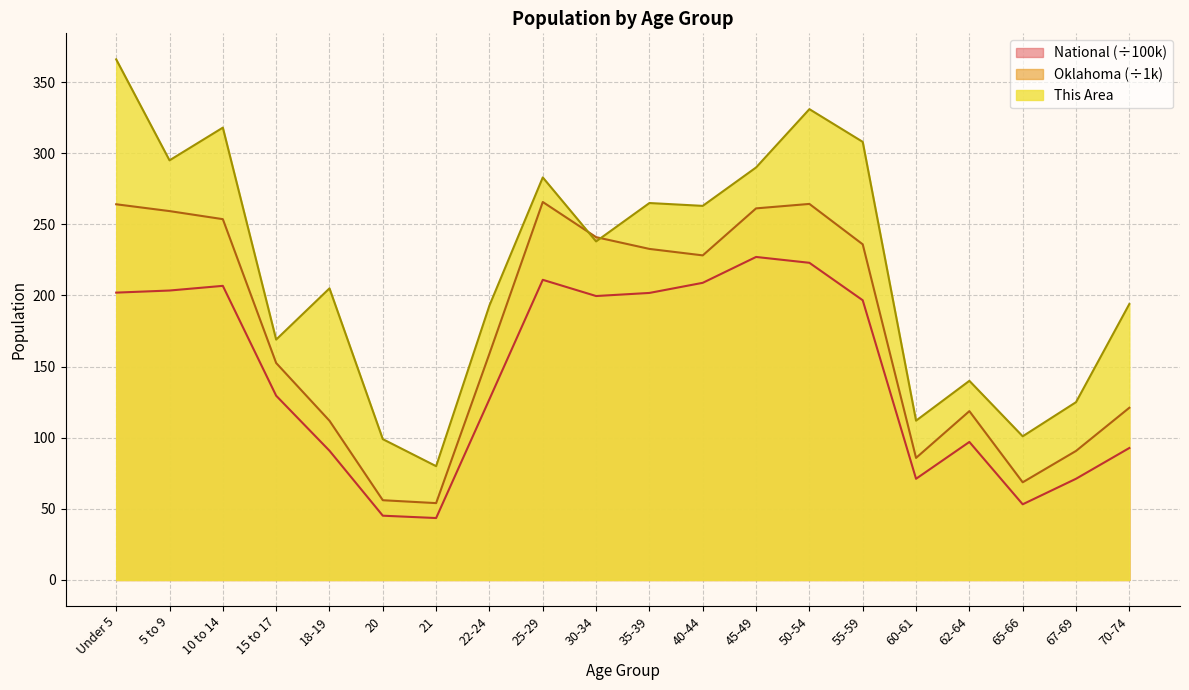

At which category does the chart reach its peak across all series?

Under 5